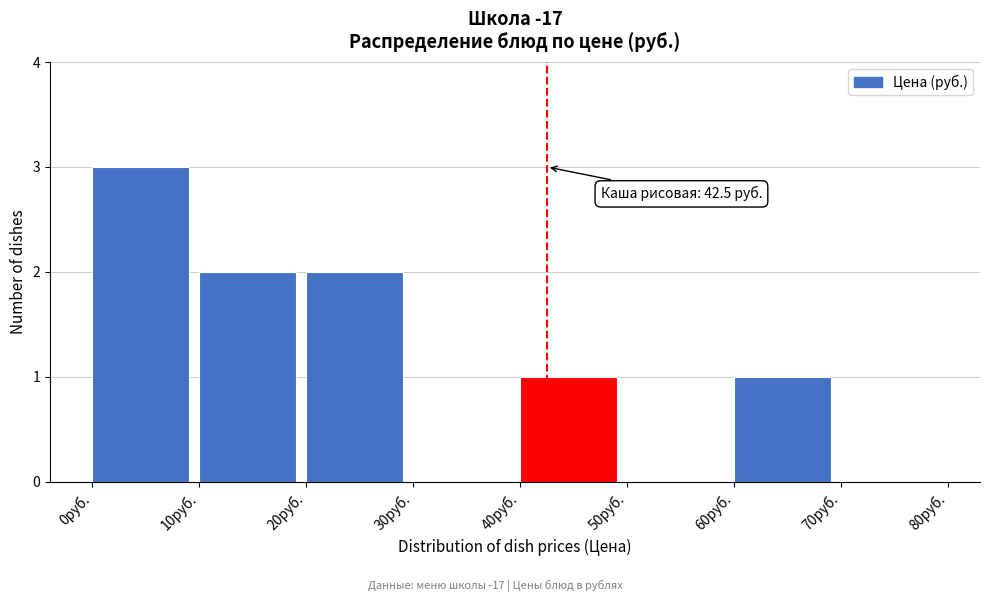

Which range on the x-axis has the tallest bar?

0 to 10